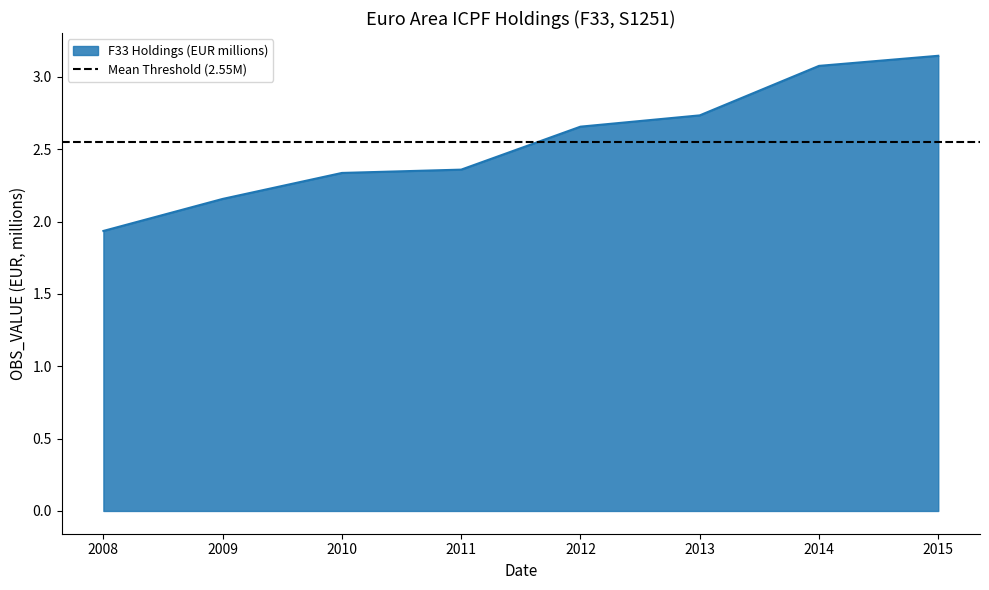

What is the sum of all values?

20.4